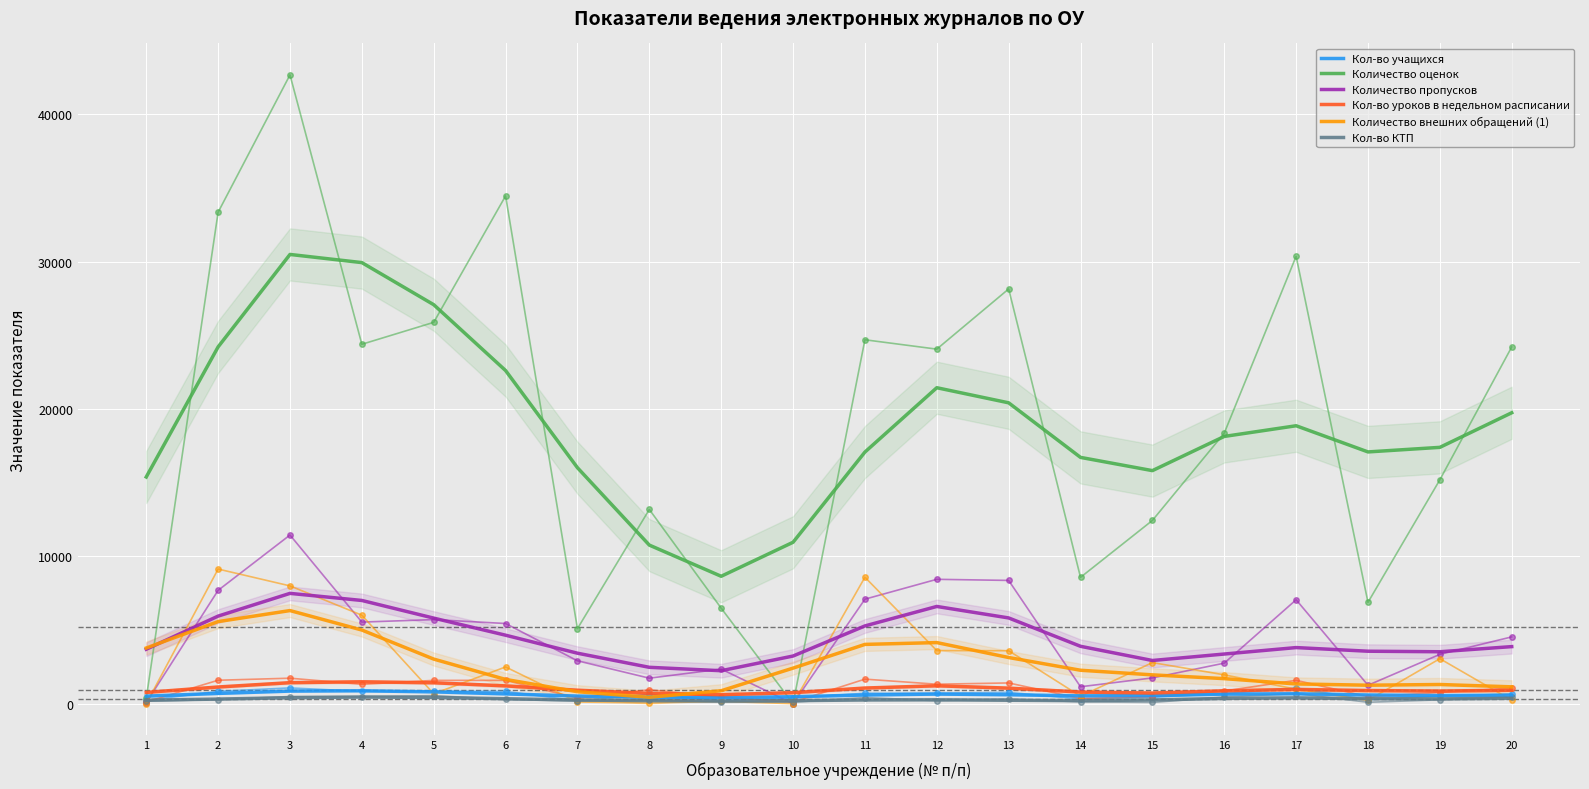

What is the lowest value of the Количество оценок series?

8650.5